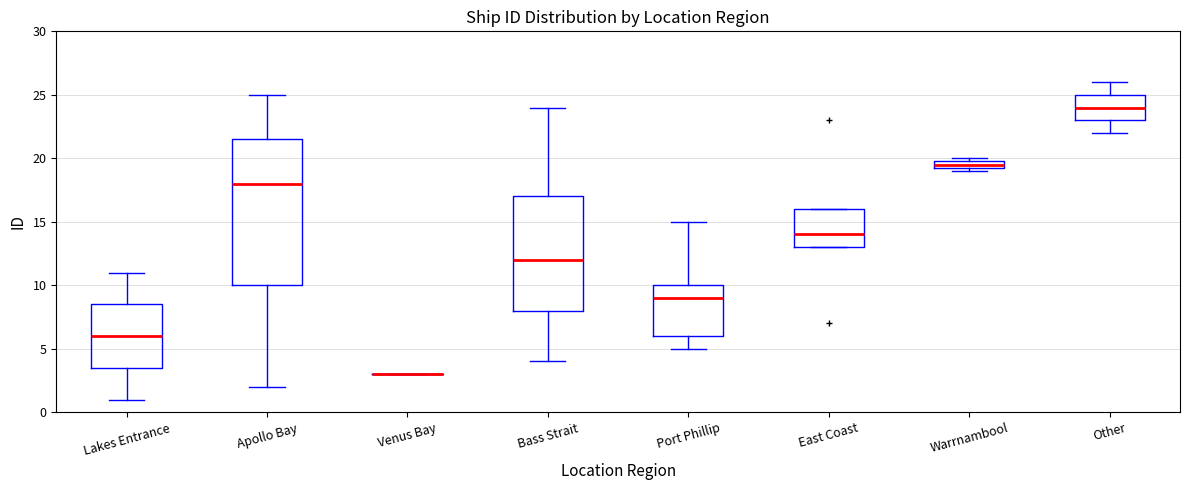

Which box is the tallest, from its lower edge to its upper edge?

Apollo Bay